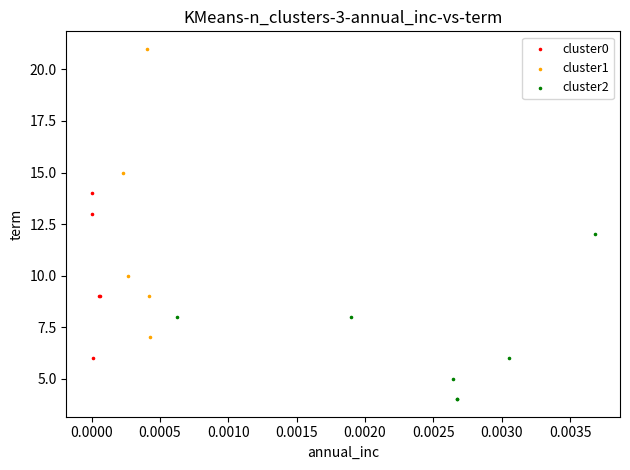

Which series has the widest spread of Y values?

cluster1